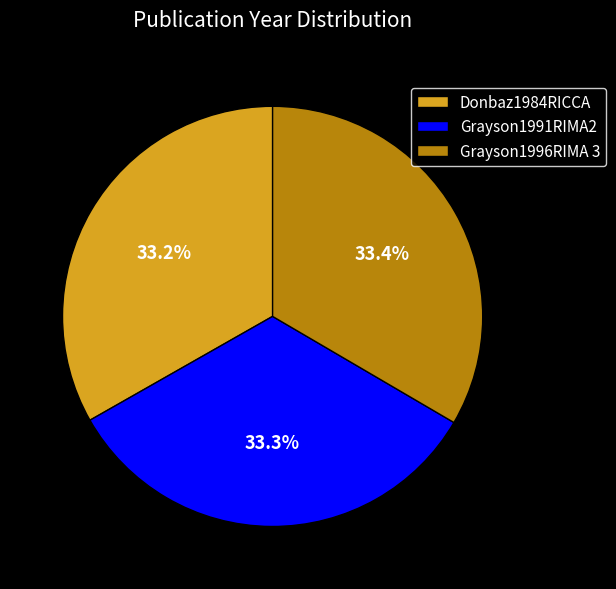

The Grayson1991RIMA2 slice represents 47% of the pie. True or false?

False